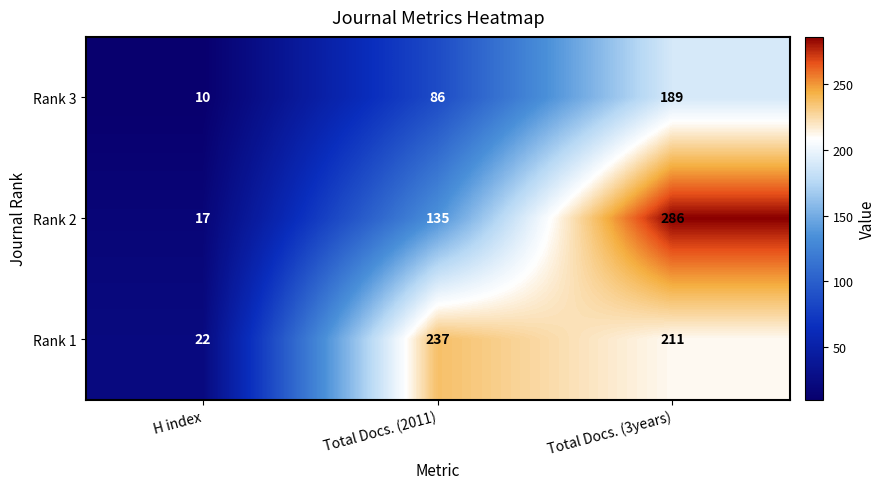

Reading right to left, list all the values displayed in this chart.

Rank 3: 189	86	10
Rank 2: 286	135	17
Rank 1: 211	237	22